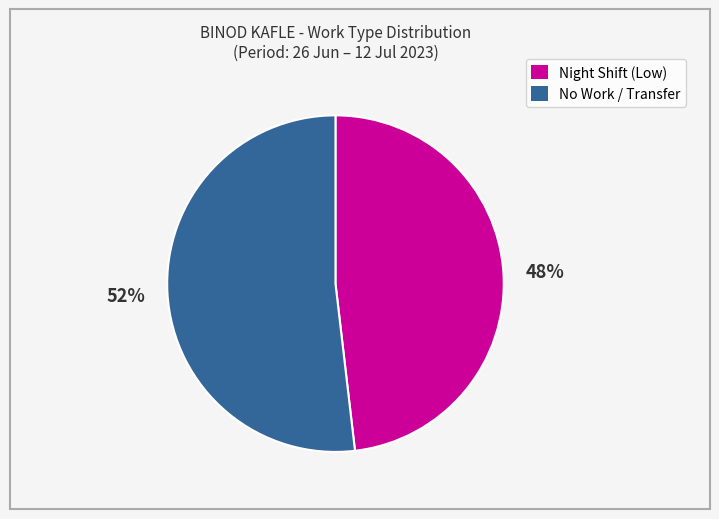

Combined, do Night Shift (Low) and No Work / Transfer account for over 50%?

Yes